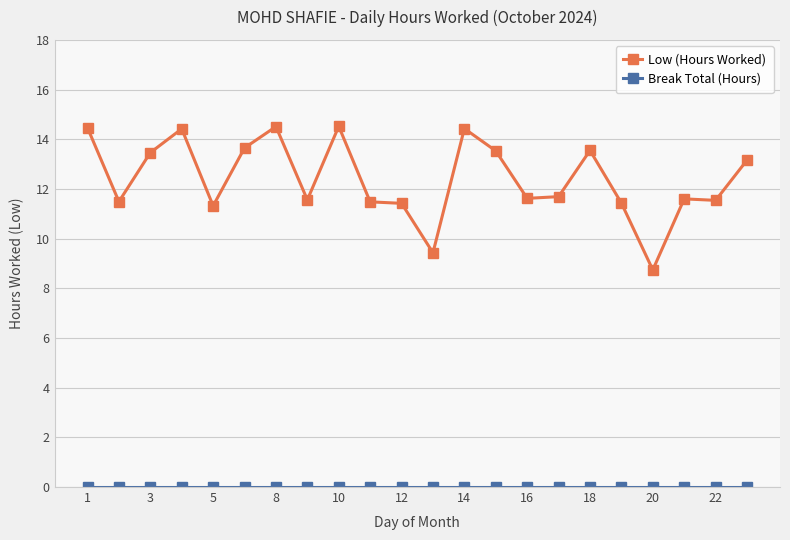

What is the difference between the maximum and minimum values in the Low (Hours Worked) series?

5.8